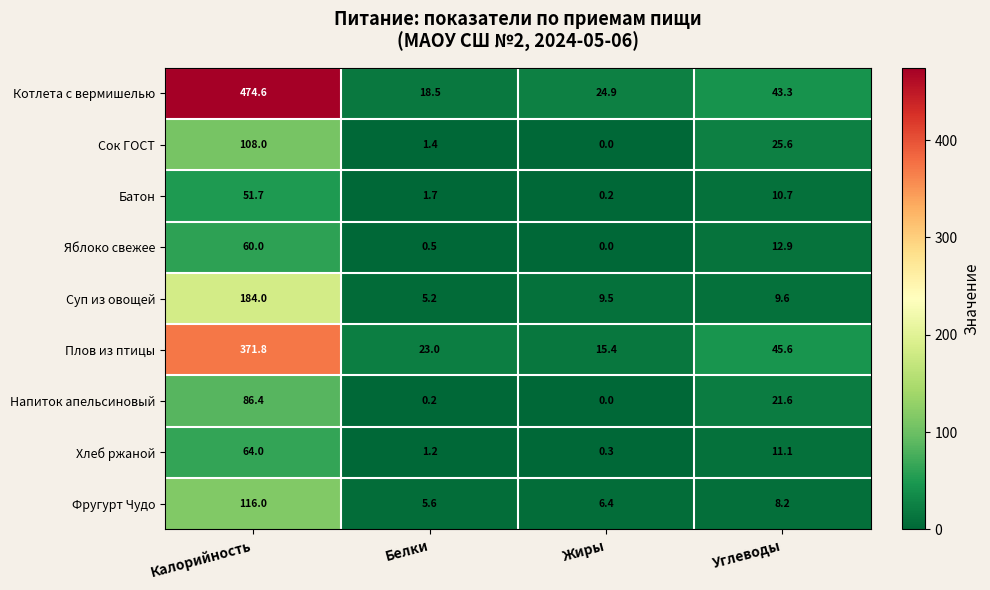

Where does the Фругурт Чудо series first go above 8?

Калорийность